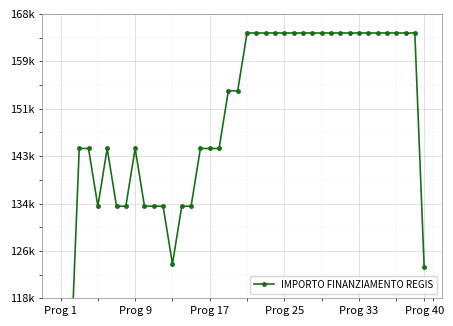

How many data points are above 154494?

21